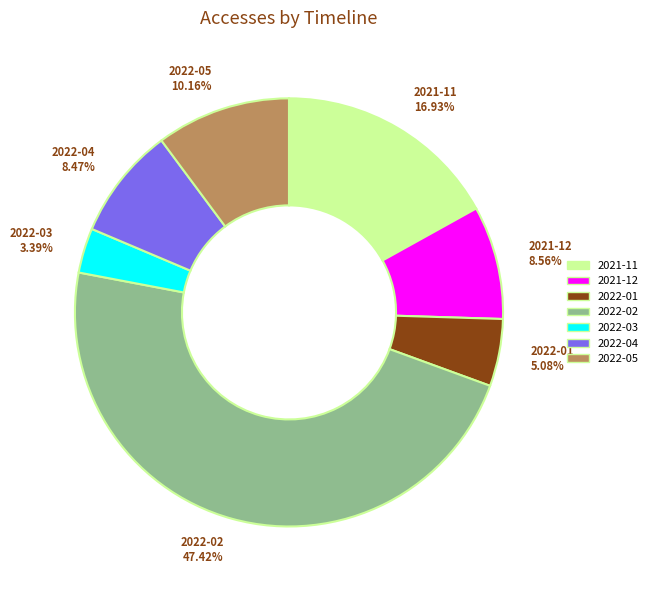

Between 2022-01 5.08% and 2022-04 8.47%, which is larger?

2022-04 8.47%